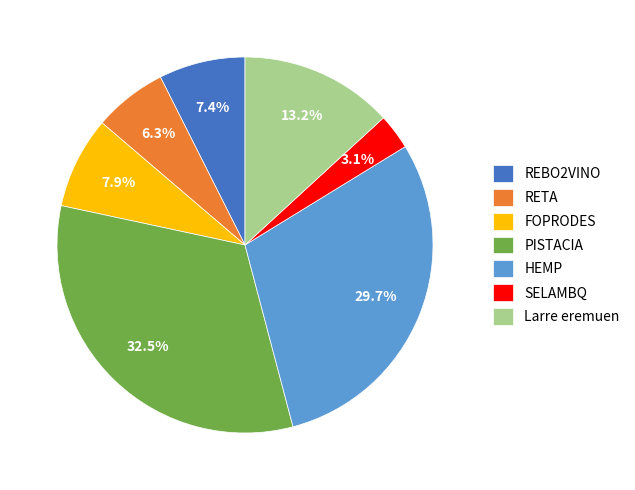

Which category has the biggest portion of the pie?

PISTACIA